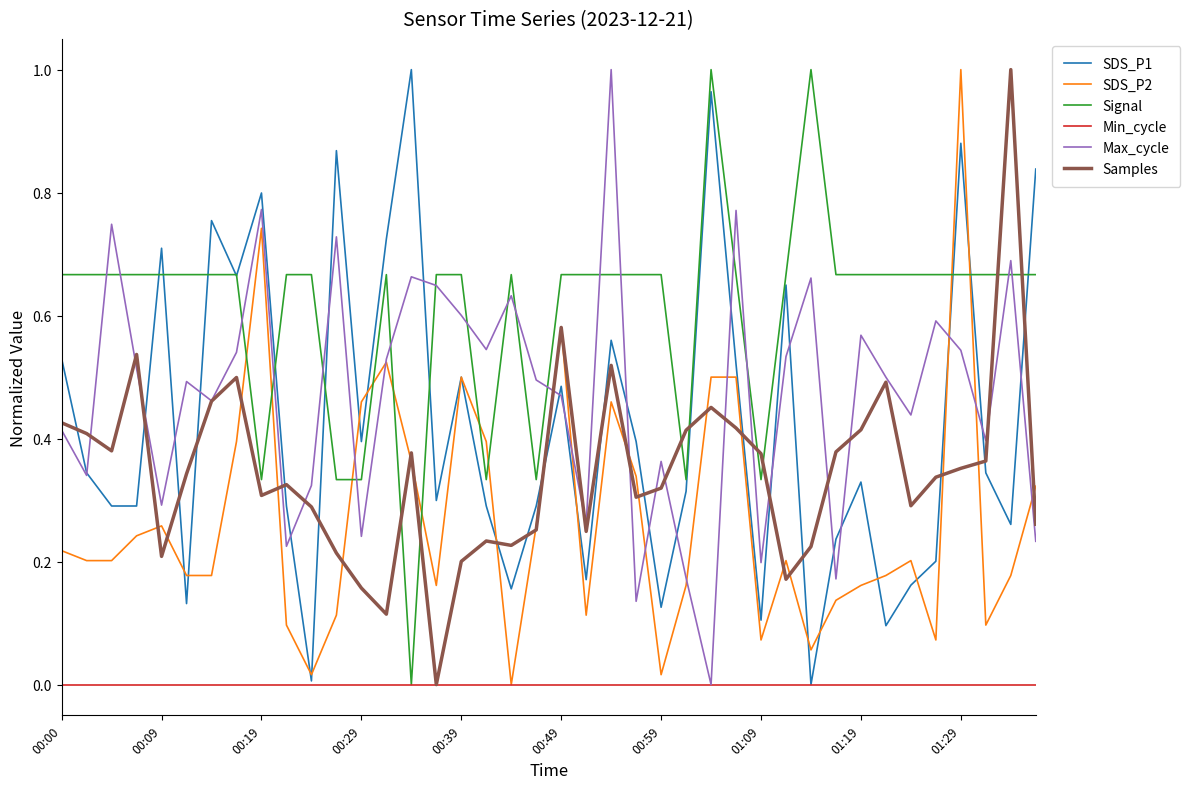

Which series has the largest total across all categories?

Signal